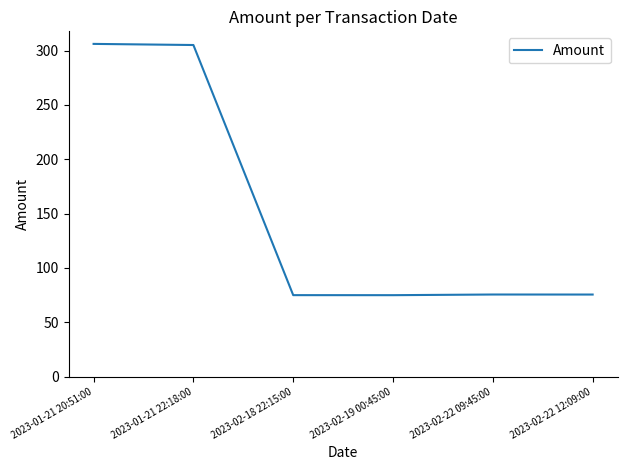

What is the sum of the values at 2023-02-19 00:45:00 and 2023-02-22 12:09:00?

150.5